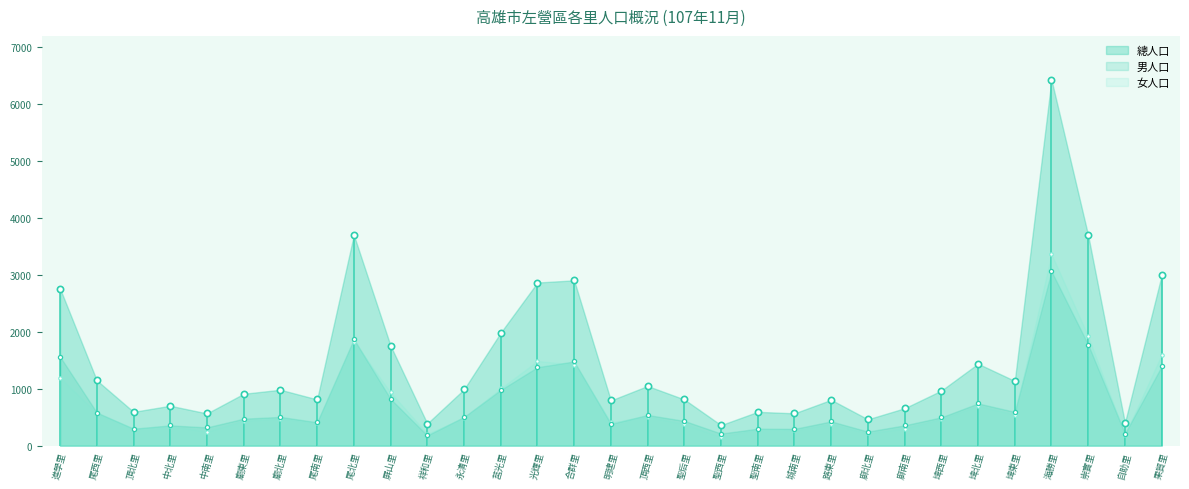

List the labels in order of 總人口 value, smallest first.

聖西里, 祥和里, 自助里, 廍北里, 中南里, 城南里, 頂北里, 聖南里, 廍南里, 中北里, 明建里, 路東里, 尾南里, 聖后里, 廟東里, 埤西里, 廟北里, 永清里, 頂西里, 埤東里, 尾西里, 埤北里, 屏山里, 莒光里, 進學里, 光輝里, 合群里, 果貿里, 崇實里, 尾北里, 海勝里